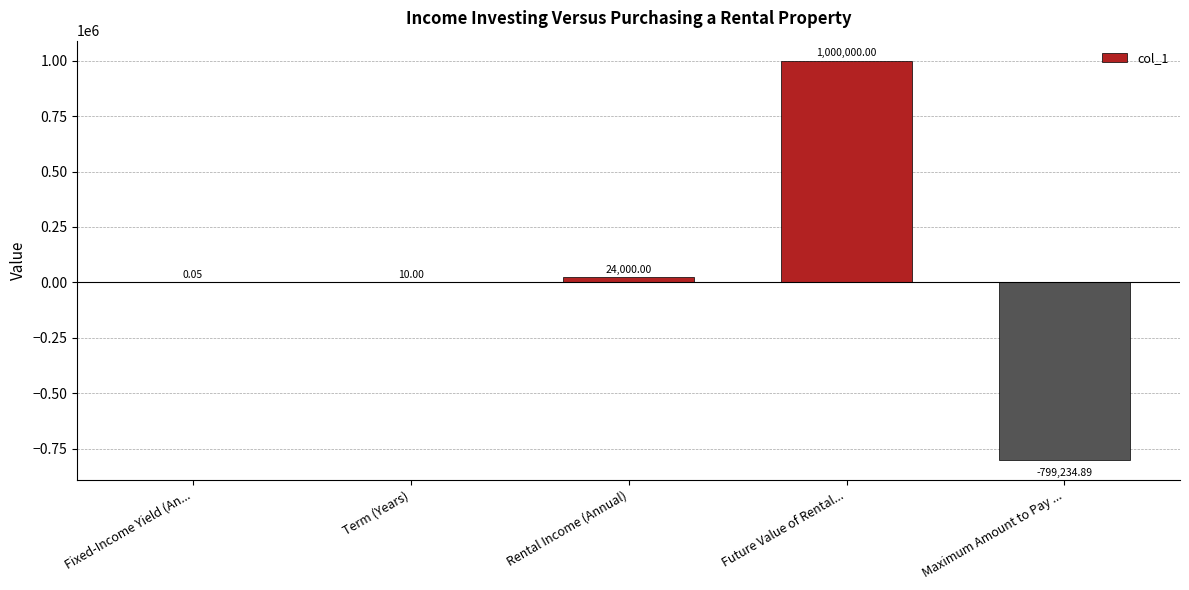

What is the sum of all values?

224775.2